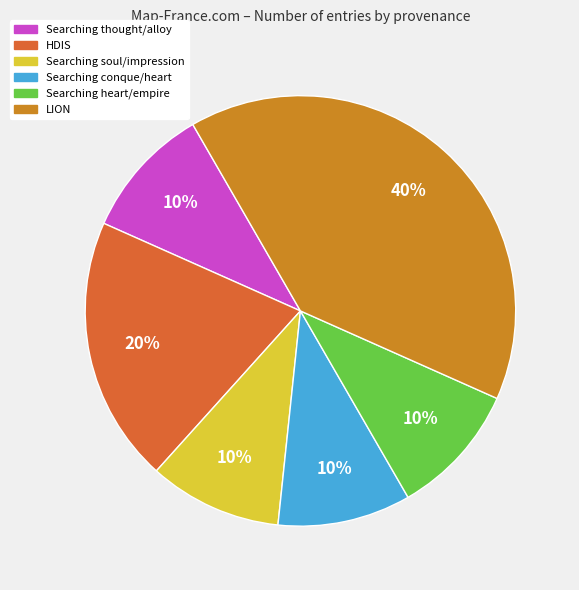

What percentage is the Searching soul/impression slice, to the nearest percent?

10%